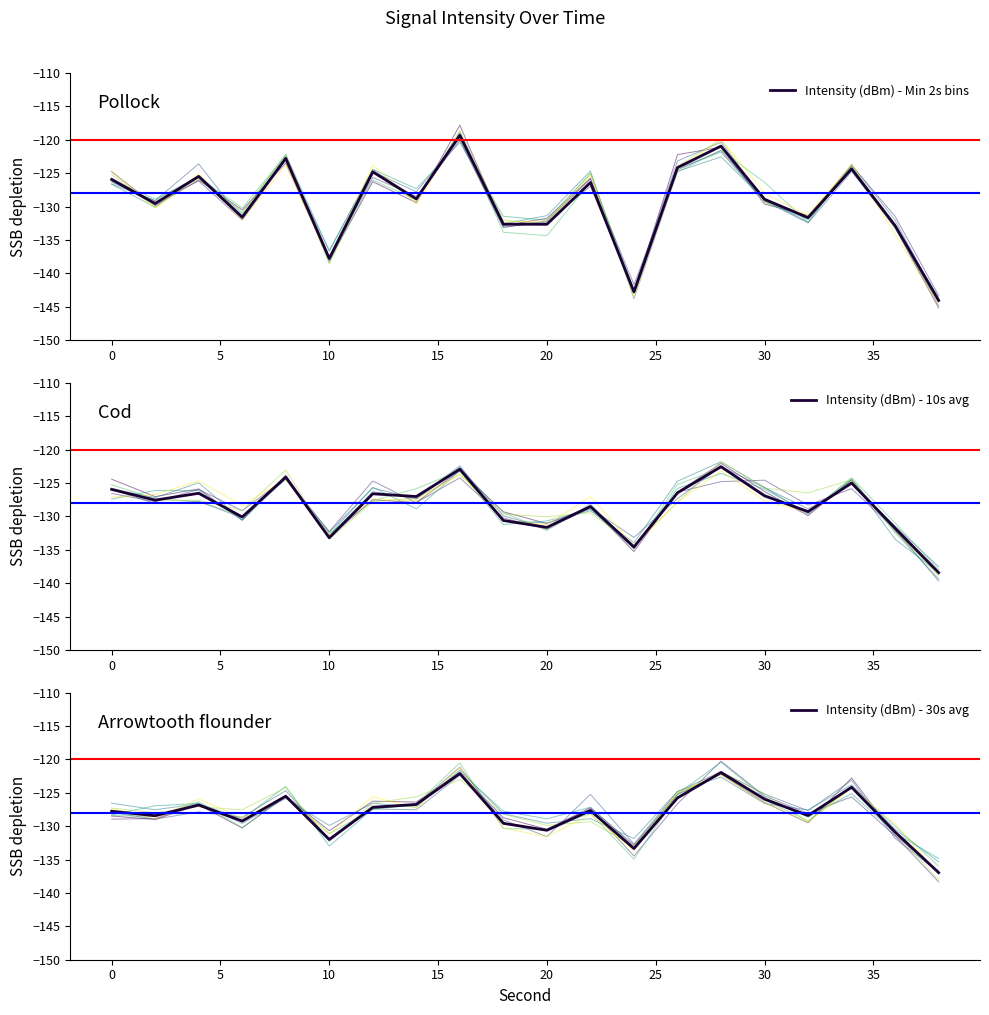

How many data points does each series have?

20